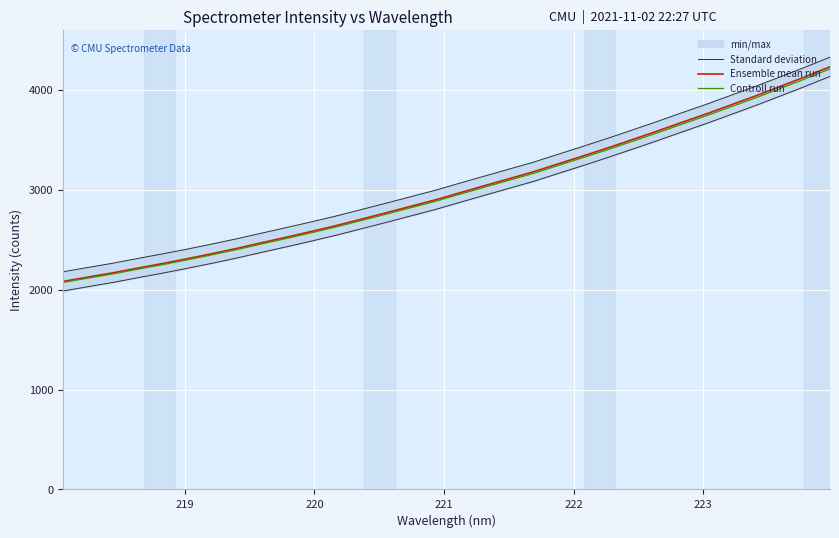

What is the lowest value of the Controll run series?

2072.8